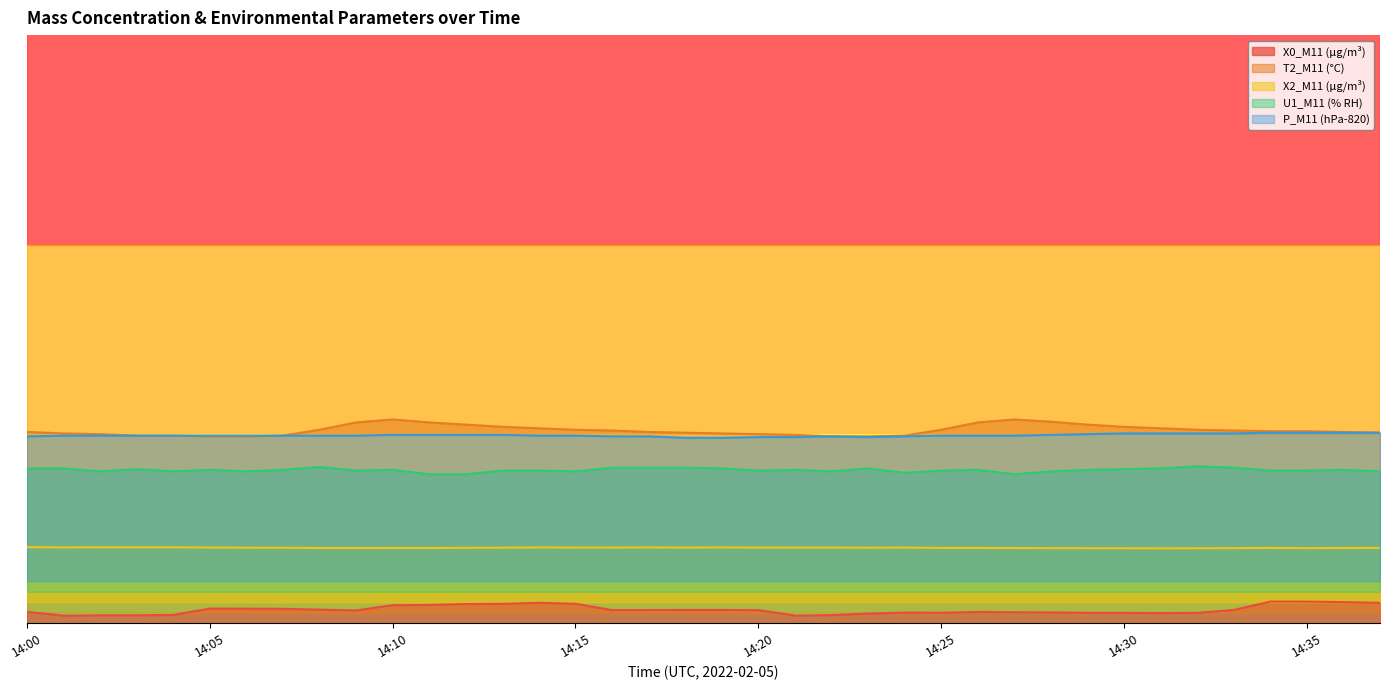

True or false: T2_M11 (°C) and X0_M11 (μg/m³) intersect in this chart.

False